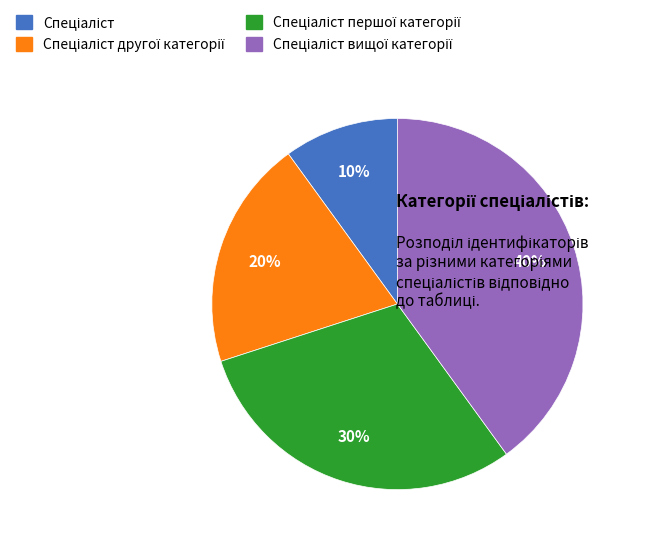

To the nearest percent, what is the difference between the largest and smallest slice percentages?

30%